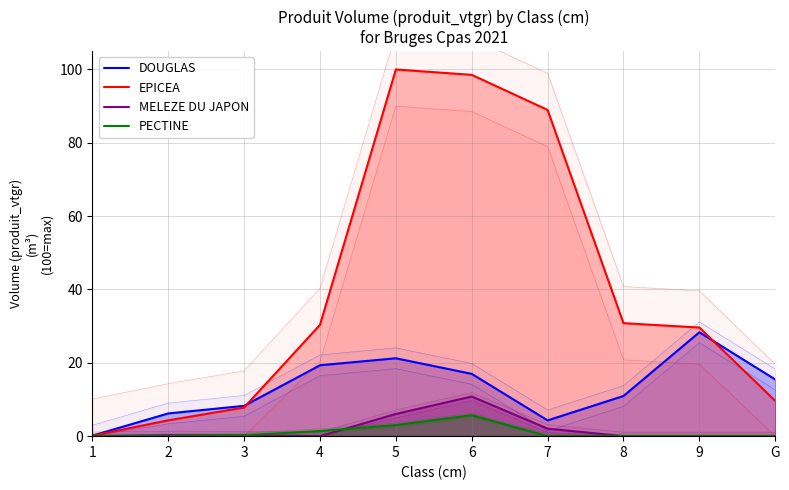

What is the value of the DOUGLAS point at the 1st from the left?

0.1